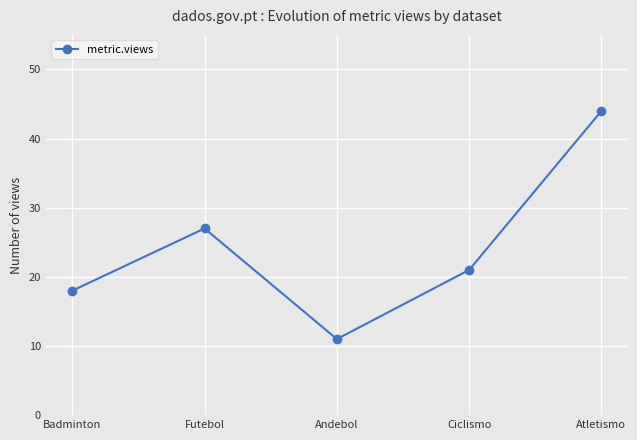

Count the number of categories in the chart.

5